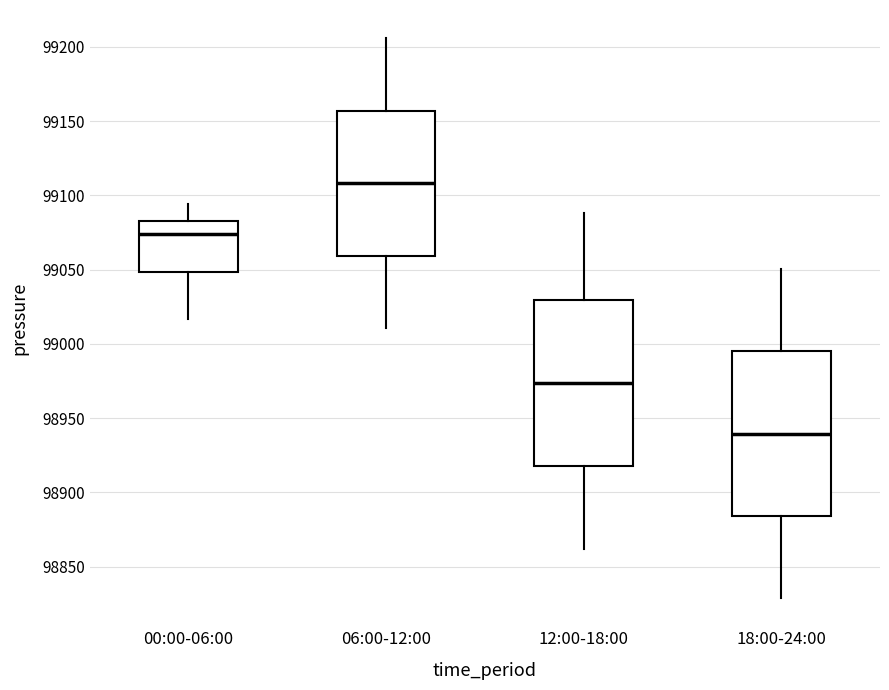

Reading left to right, read every box against the y-axis: the position of its median line, the range the box covers, and the ends of its whiskers. The values are not printed on the chart, so give them approximately, as read against the axis.

00:00-06:00: median 99075, box 99050 to 99080, whiskers 99015 to 99095
06:00-12:00: median 99110, box 99060 to 99155, whiskers 99010 to 99205
12:00-18:00: median 98975, box 98920 to 99030, whiskers 98860 to 99090
18:00-24:00: median 98940, box 98885 to 98995, whiskers 98830 to 99050